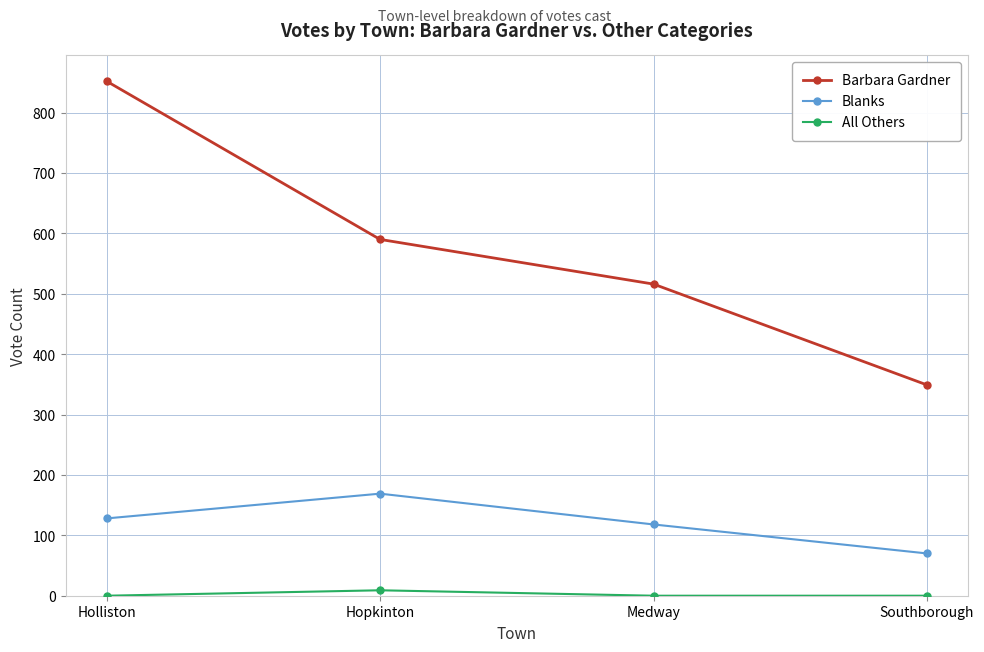

How many Blanks values are between 118 and 169?

3